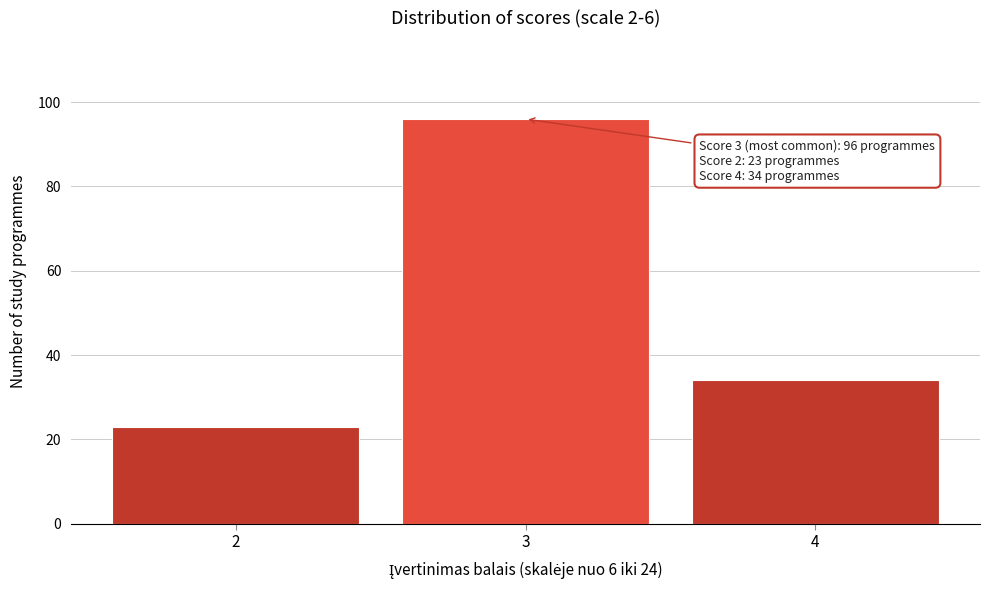

Reading left to right, extract all data points from this chart.

23	96	34